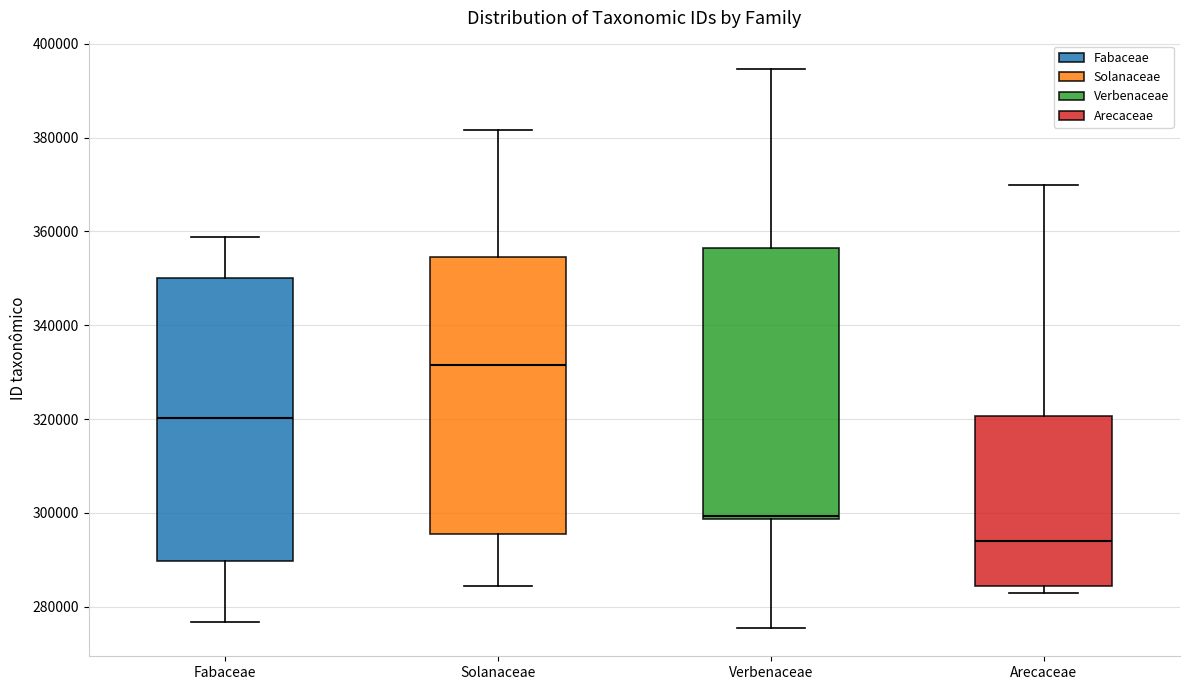

Reading left to right, transcribe this box plot: for each box, give where its median line is, the range the box spans, and where its two whiskers end, as read against the y-axis. The values are not printed on the chart, so give them approximately, as read against the axis.

Fabaceae: median 320000, box 290000 to 350000, whiskers 276000 to 358000
Solanaceae: median 332000, box 296000 to 354000, whiskers 284000 to 382000
Verbenaceae: median 300000, box 298000 to 356000, whiskers 276000 to 394000
Arecaceae: median 294000, box 284000 to 320000, whiskers 282000 to 370000